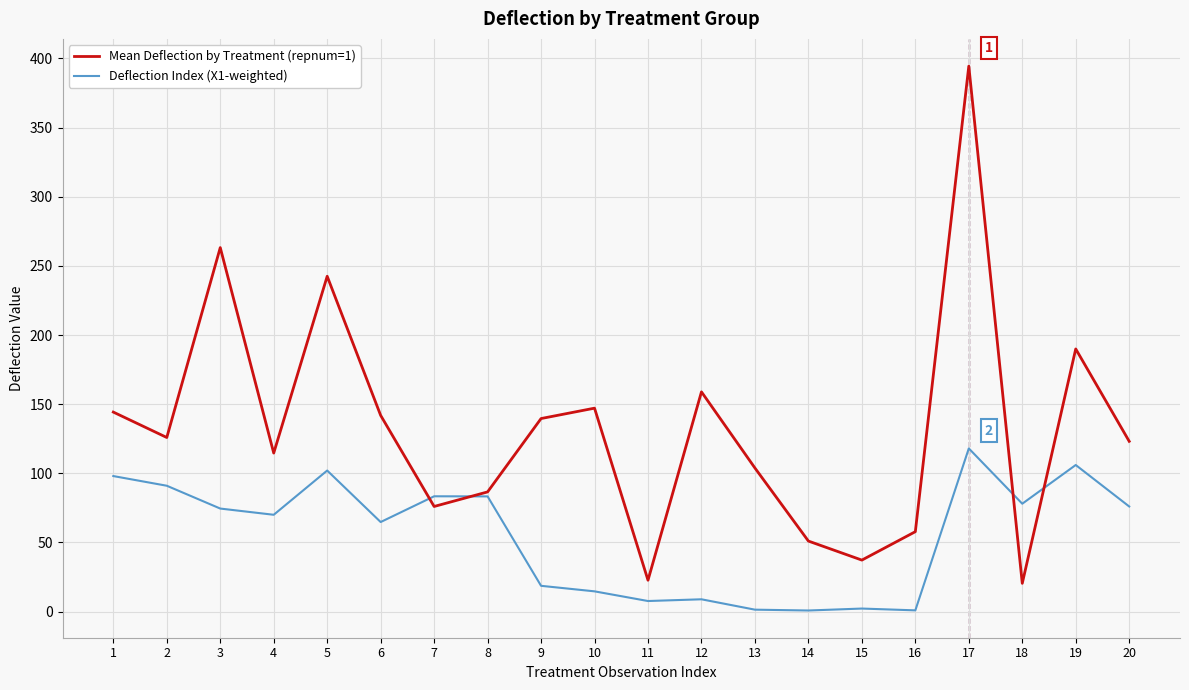

How many lines are shown in the chart?

2